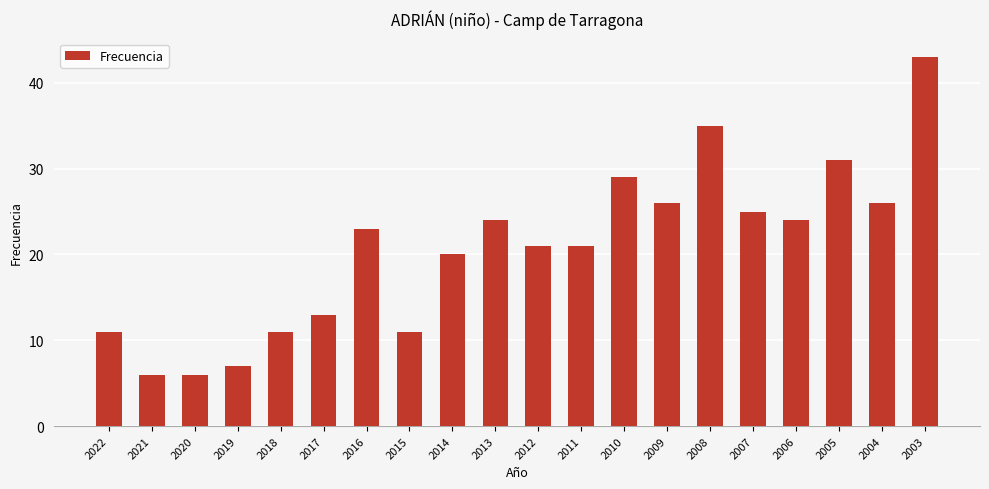

What is the change in value from 2021 to 2016?

+17